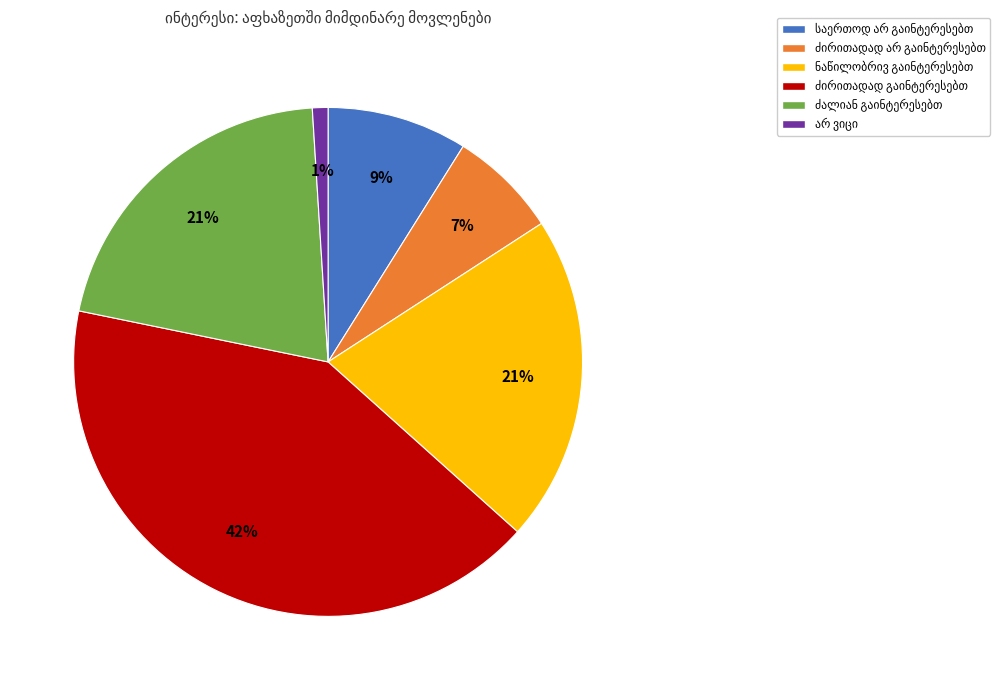

Does any single category account for the majority?

No